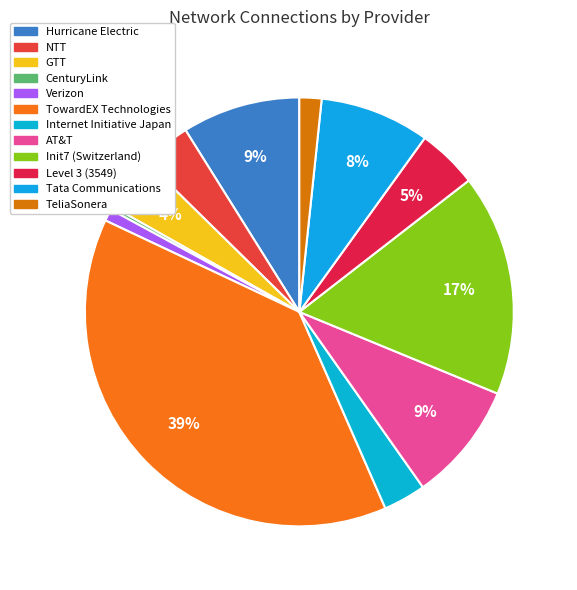

Rank the categories by value from lowest to highest.

CenturyLink, Verizon, TeliaSonera, Internet Initiative Japan, NTT, GTT, Level 3 (3549), Tata Communications, Hurricane Electric, AT&T, Init7 (Switzerland), TowardEX Technologies